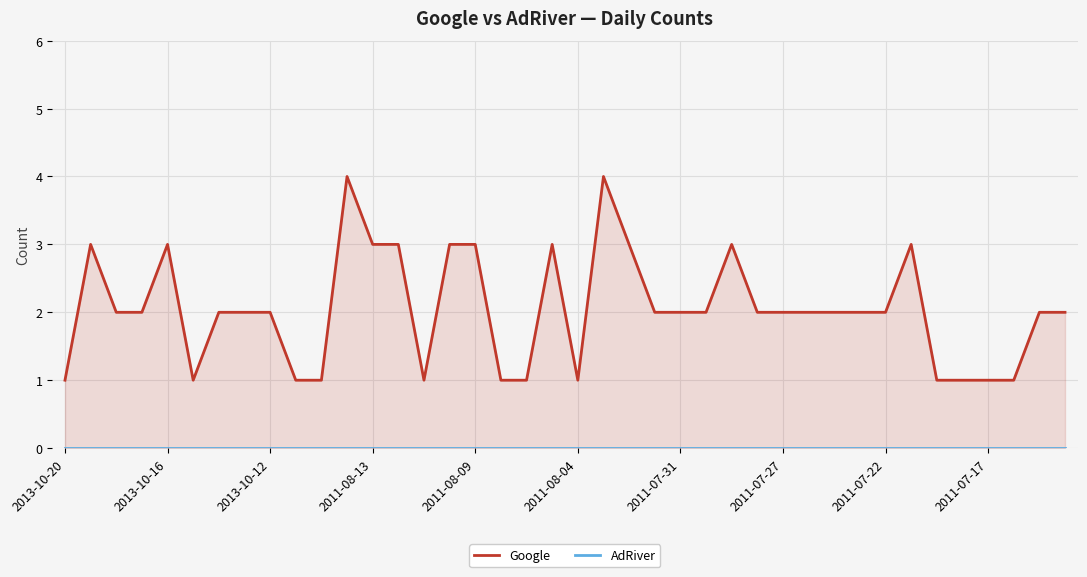

In Google, how many points are lower than both neighbors (excluding endpoints)?

3